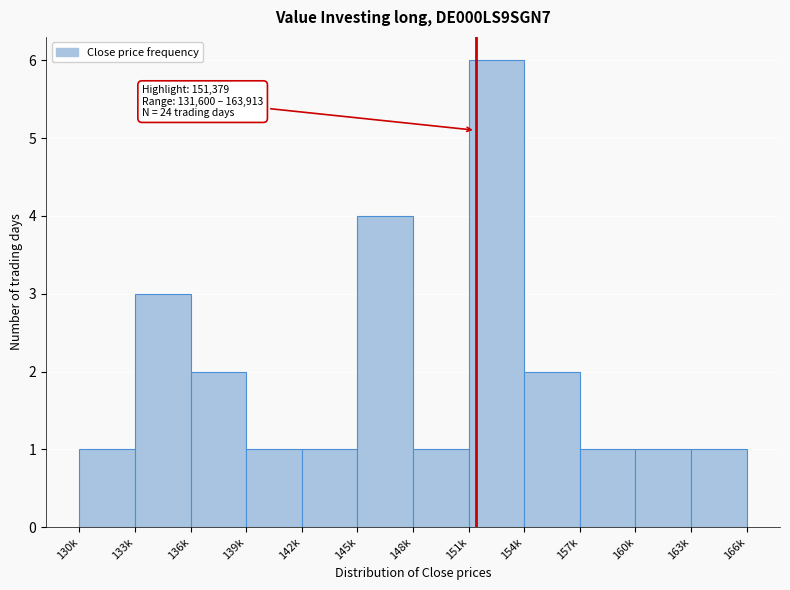

Reading left to right, transcribe all the data shown in this chart.

130k=1	133k=3	136k=2	139k=1	142k=1	145k=4	148k=1	151k=6	154k=2	157k=1	160k=1	163k=1